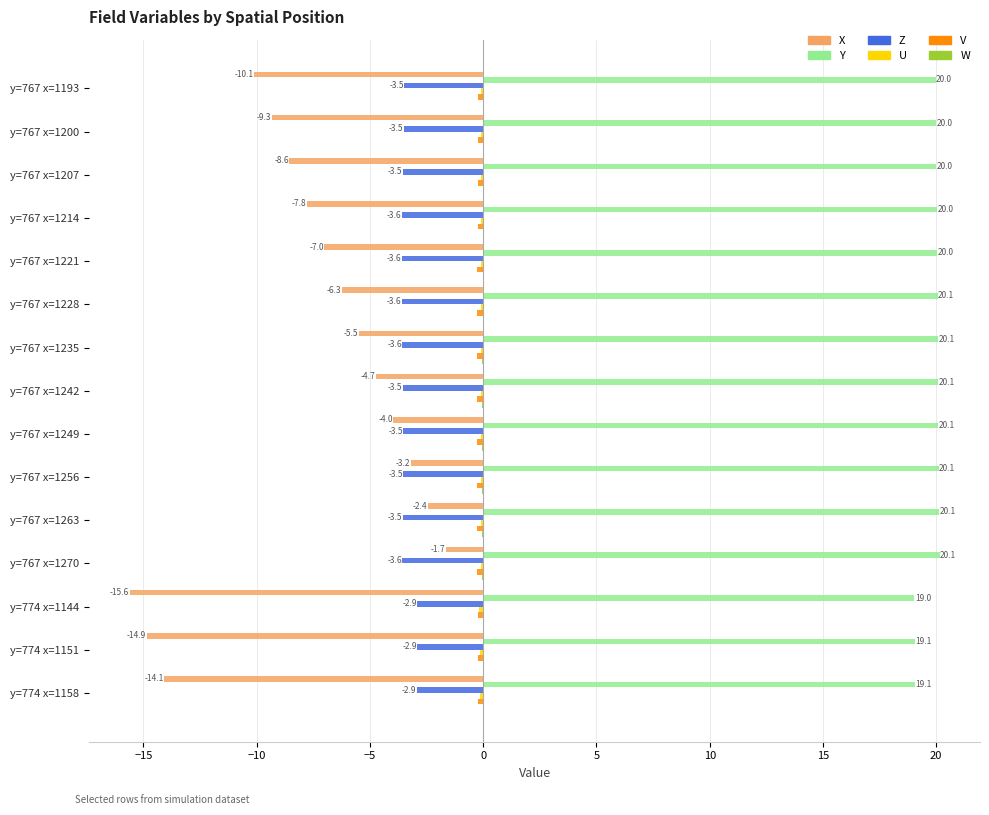

The value of X at y=767 x=1263 is -2.4. True or false?

True